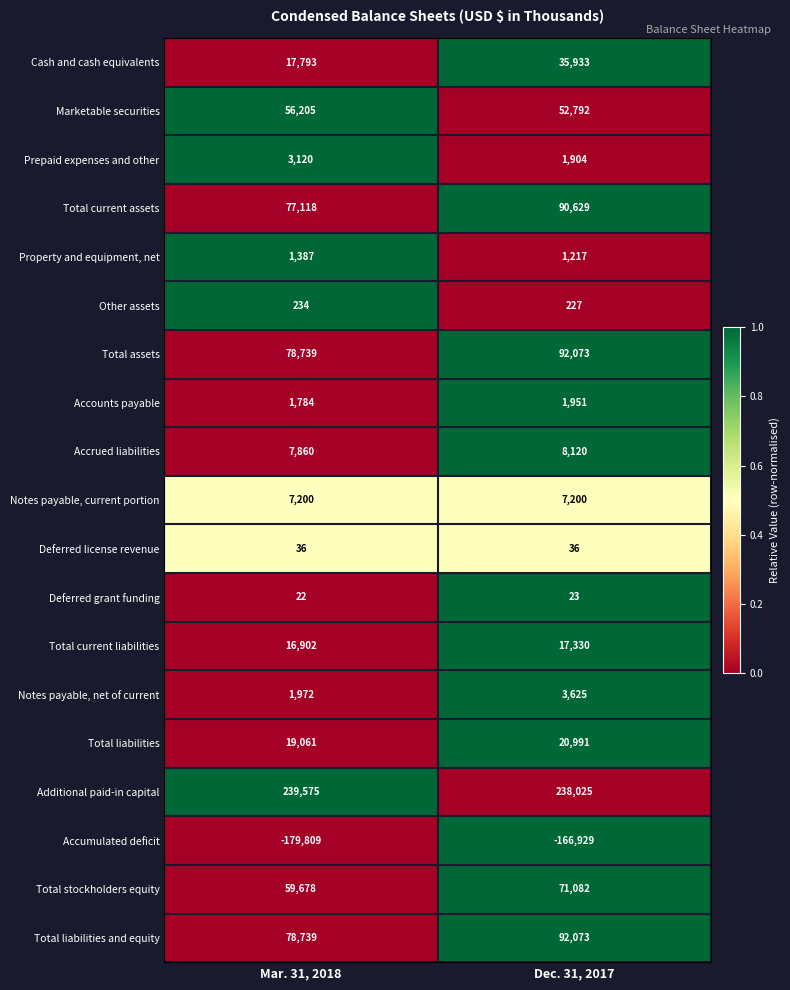

What is the sum of the Total current liabilities values at Dec. 31, 2017 and Mar. 31, 2018?

34232